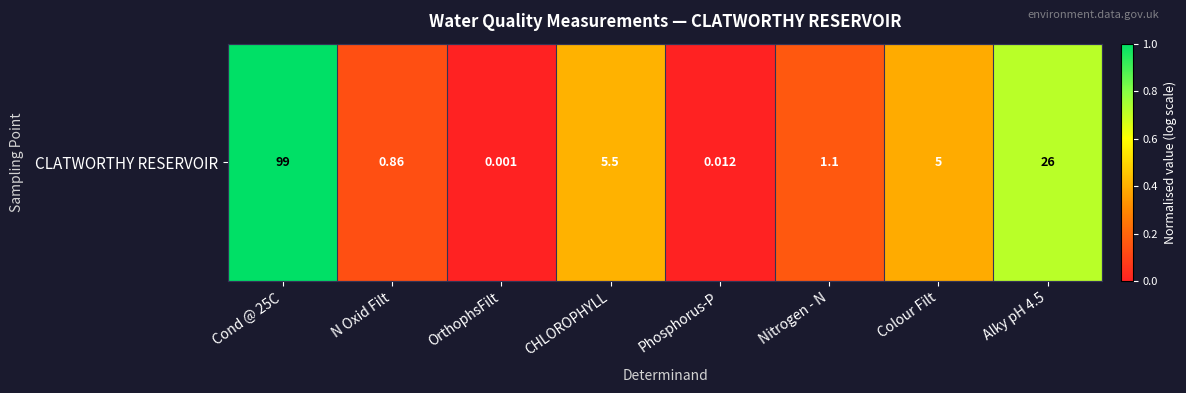

Is it true that the value at Colour Filt is 0.4?

True